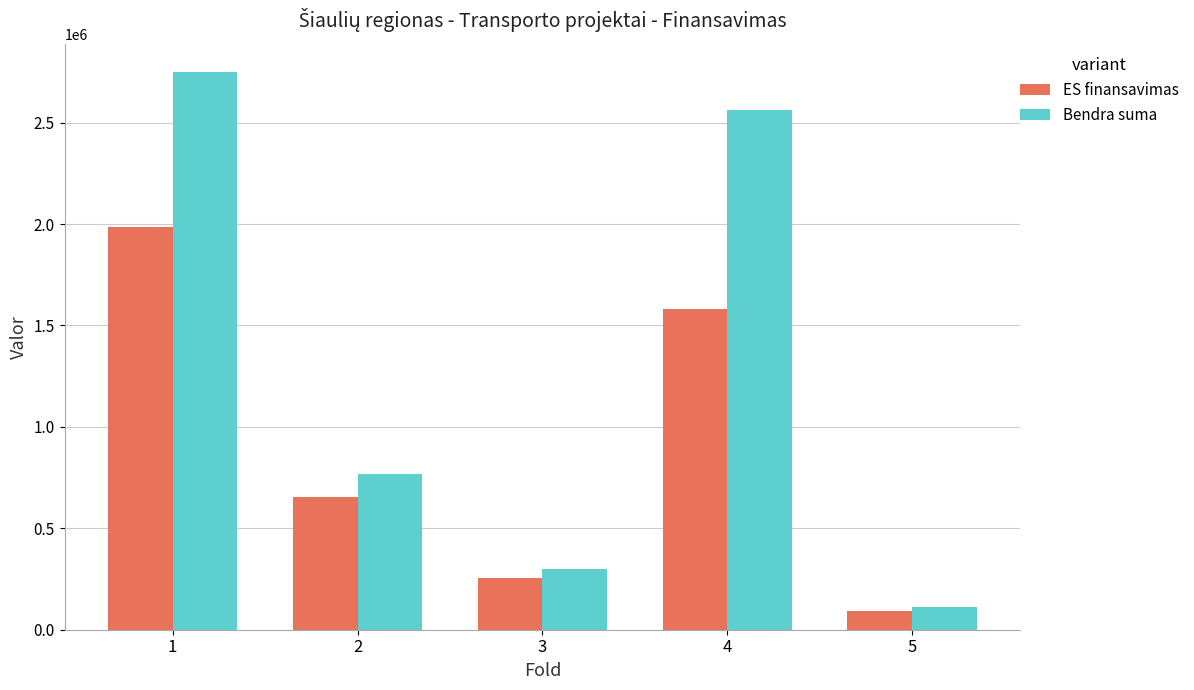

Does the chart contain any negative values?

No